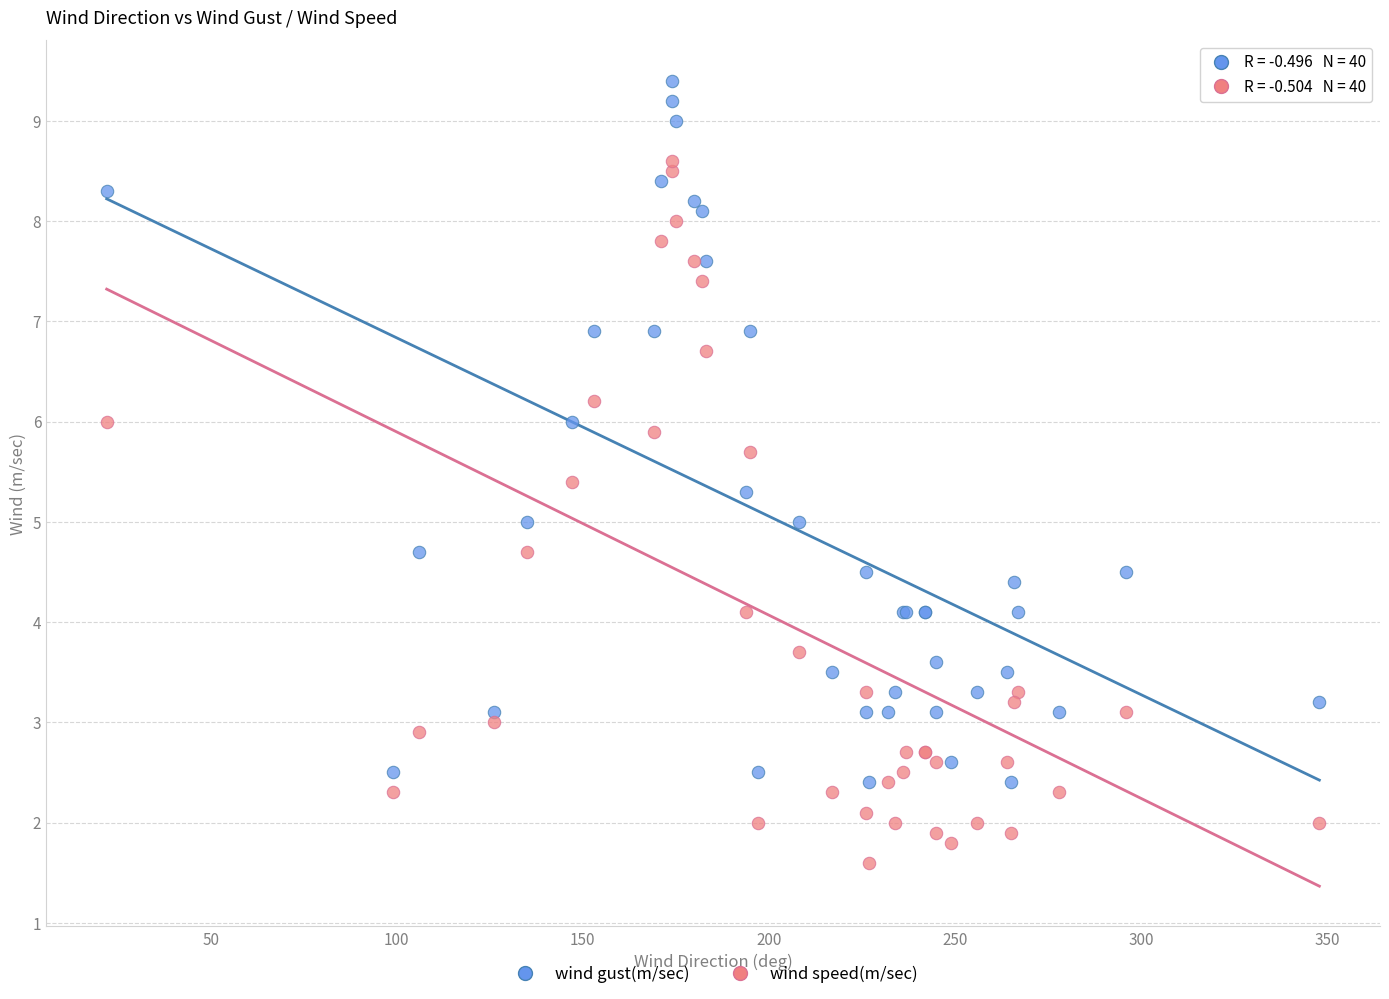

What are all the series names shown in the legend?

wind gust(m/sec), wind speed(m/sec)